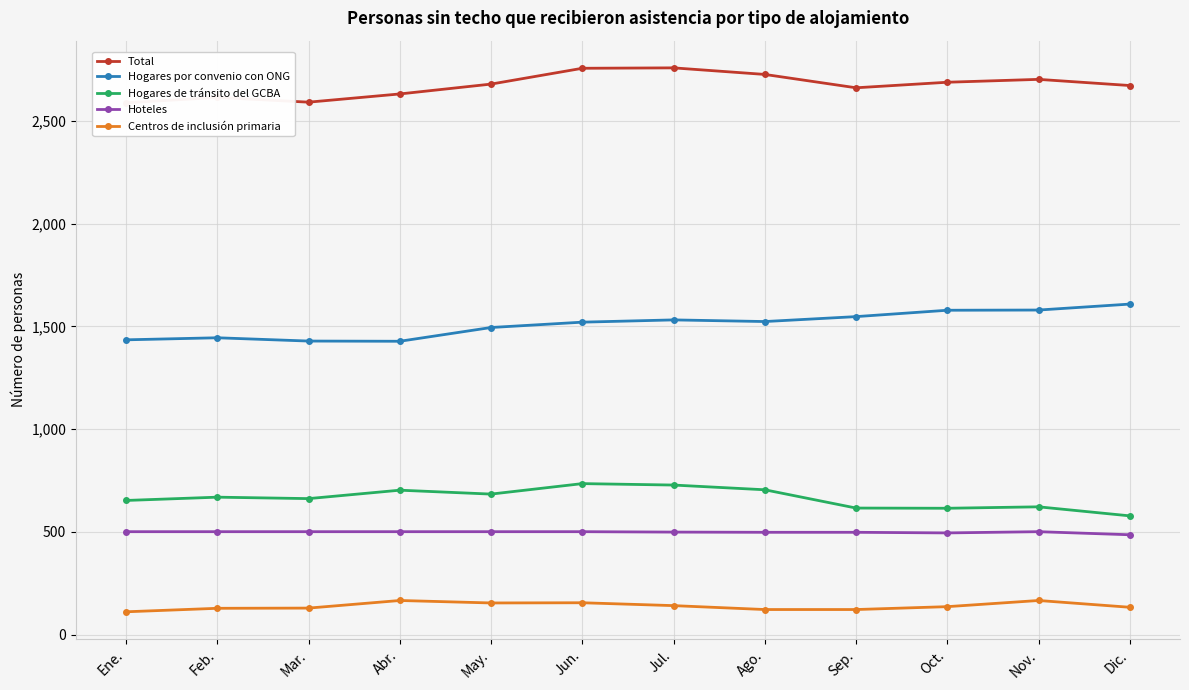

True or false: Hogares por convenio con ONG has a value of 2183 at Feb..

False